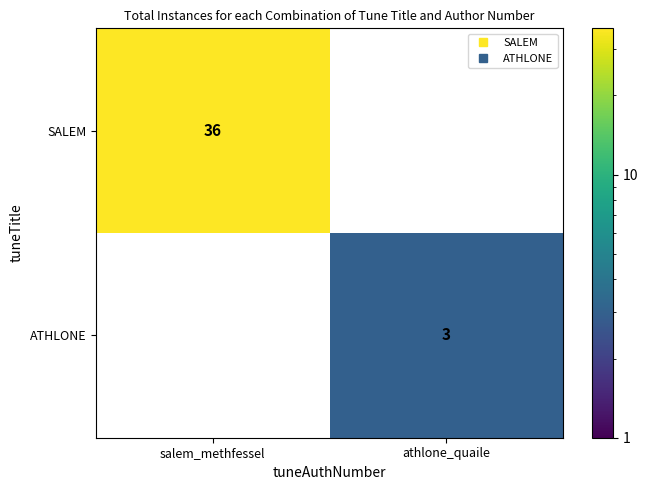

The value of ATHLONE at athlone_quaile is 1.5. True or false?

False